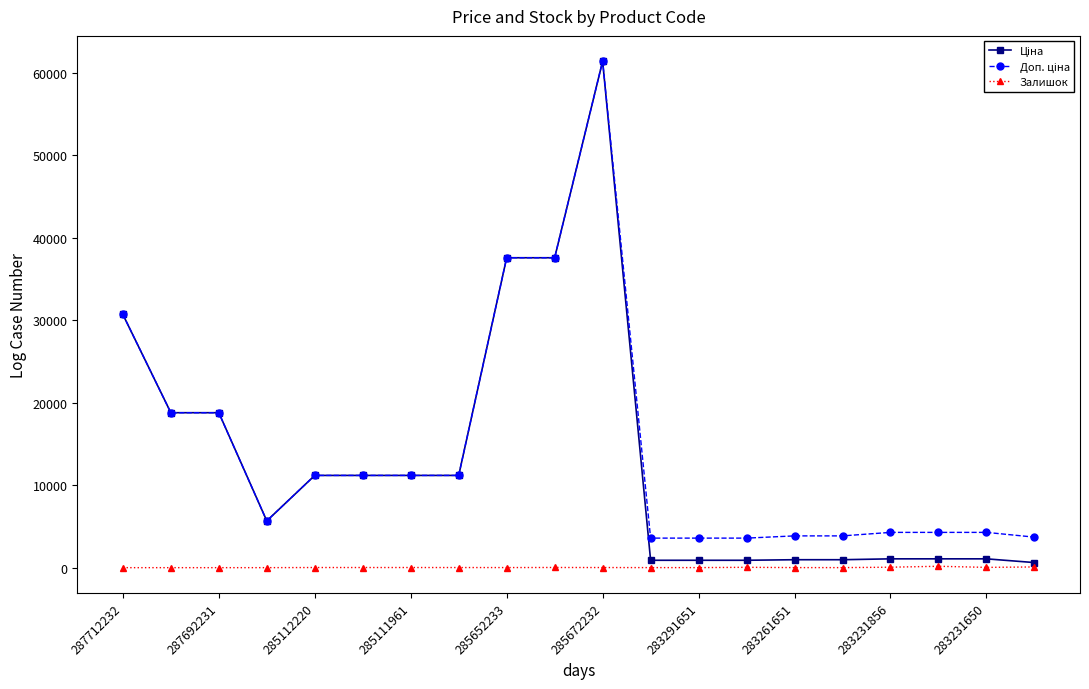

What is the maximum value shown in the chart?

61434.3